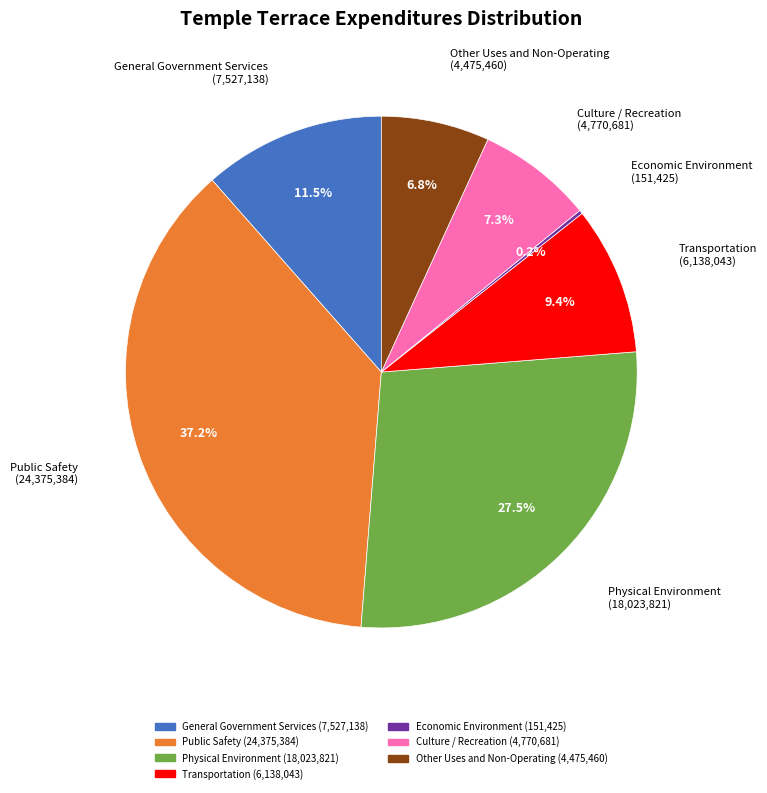

What is the ratio of the value at Physical Environment to the value at Culture / Recreation?

3.8